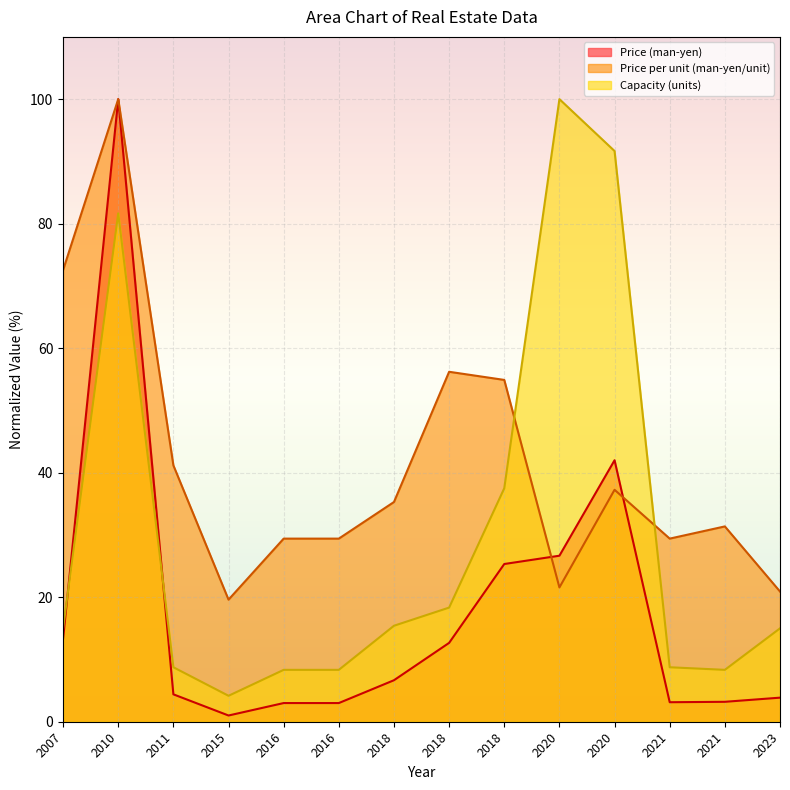

What is the highest value of the Price per unit (man-yen/unit) series?

100.0